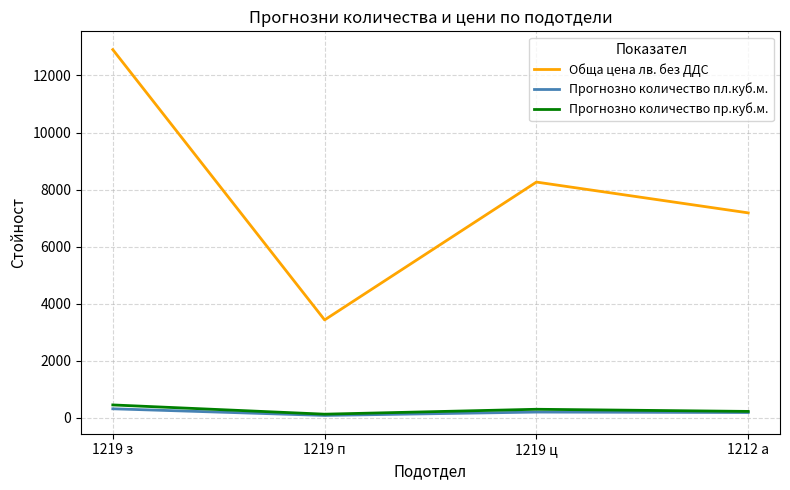

What is the difference between the maximum and minimum values in the Обща цена лв. без ДДС series?

9477